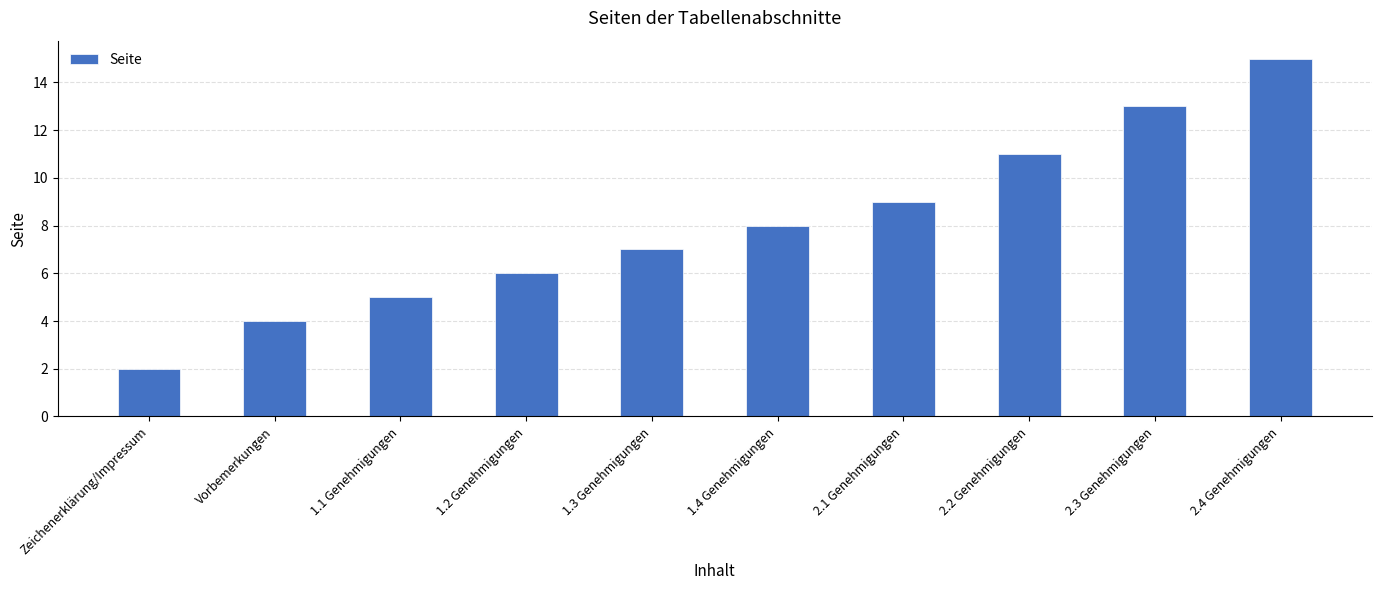

How many data points are less than 8?

5